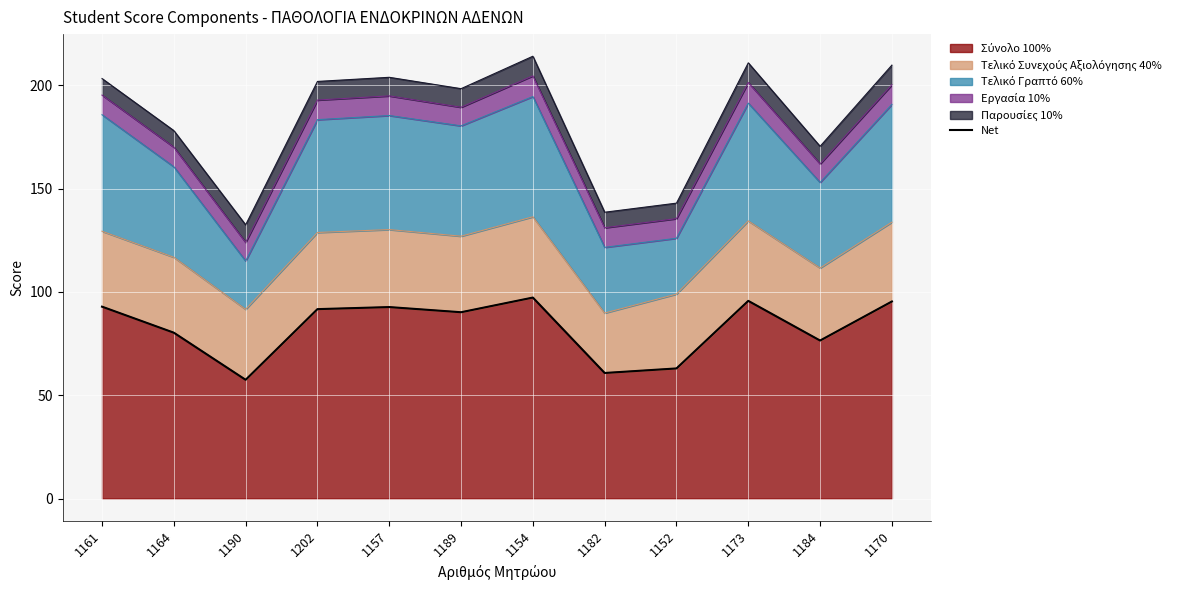

What is the difference between the second highest and second lowest values?

34.9